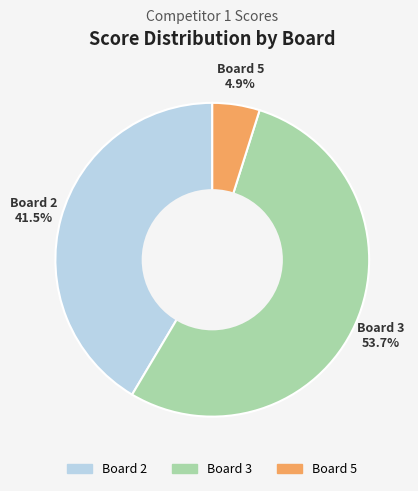

What percentage is the Board 5 slice, to the nearest percent?

5%